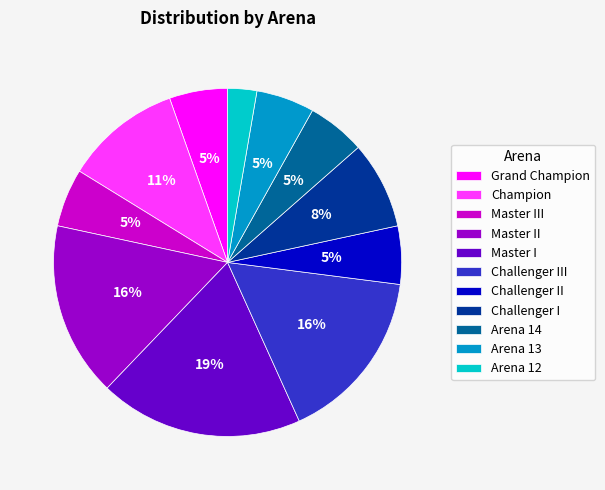

What percentage is the Grand Champion slice, to the nearest percent?

5%